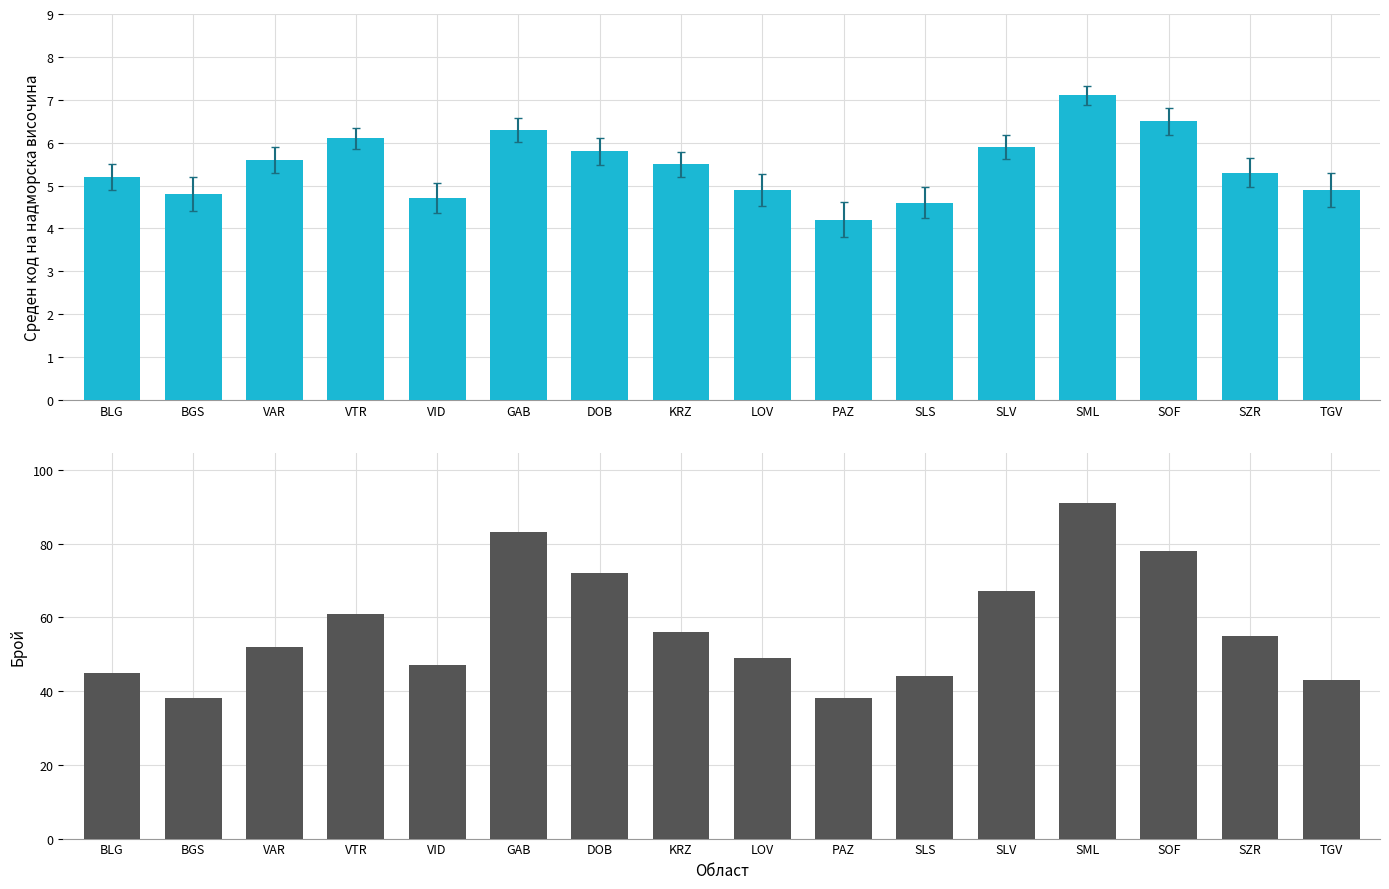

True or false: Count has a value of 44.0 at SLS.

True